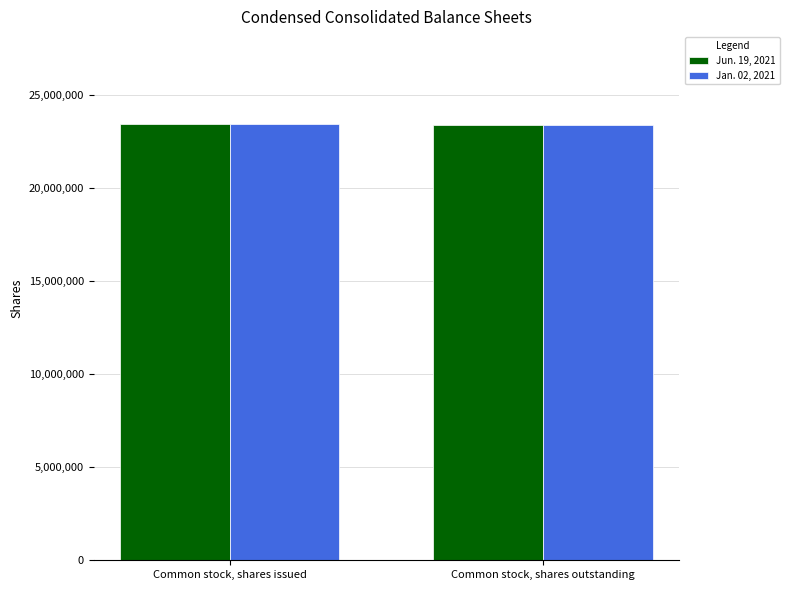

What are all the series names shown in the legend?

Jun. 19, 2021, Jan. 02, 2021